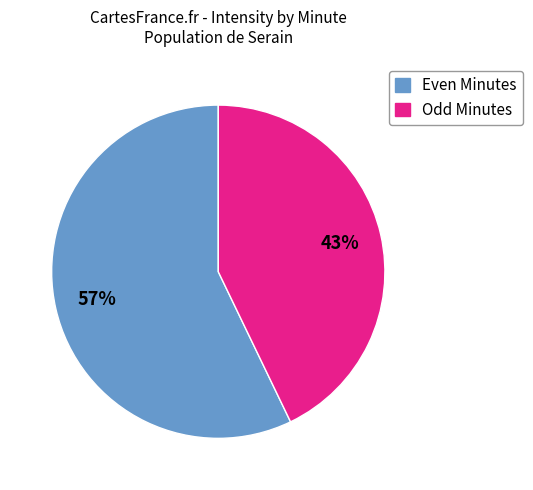

Does any single category account for the majority?

Yes